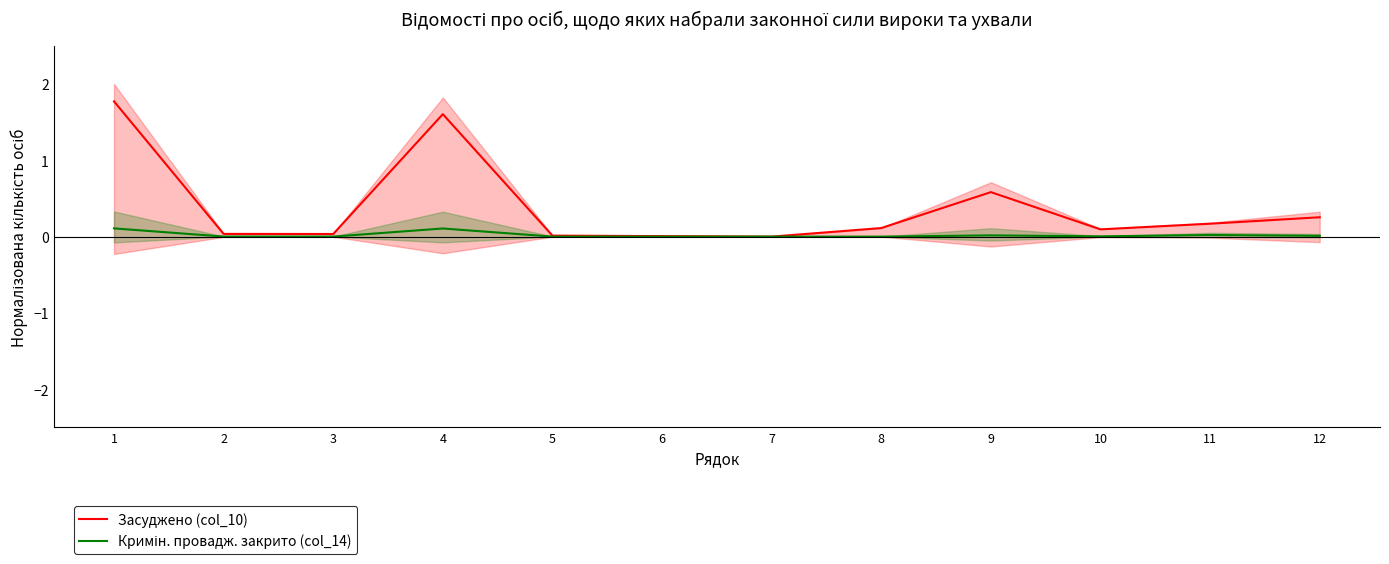

True or false: Кримін. провадж. закрито (col_14) and Засуджено (col_10) cross at least once.

False